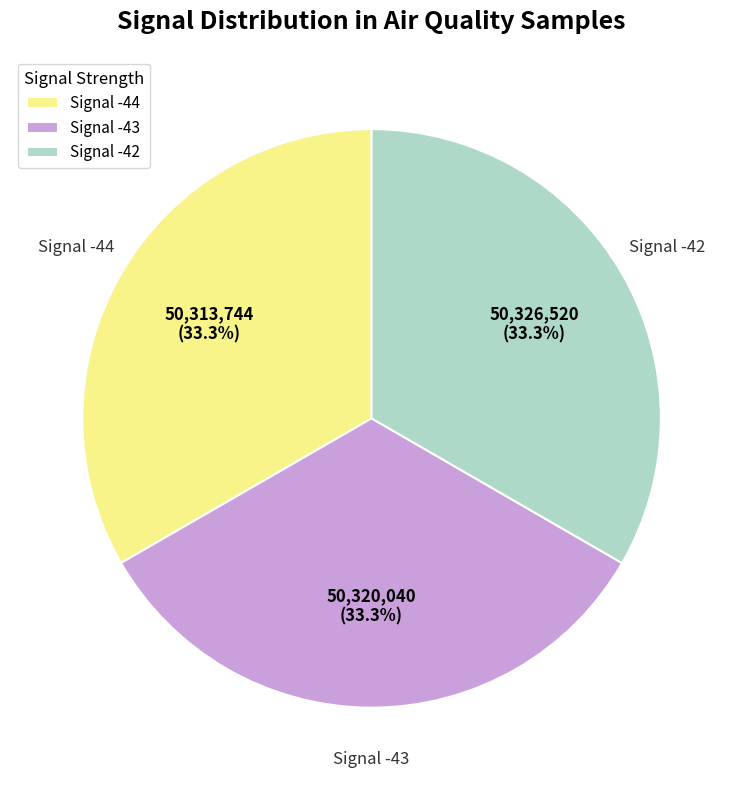

Does Signal -44 represent more than half of the total?

No